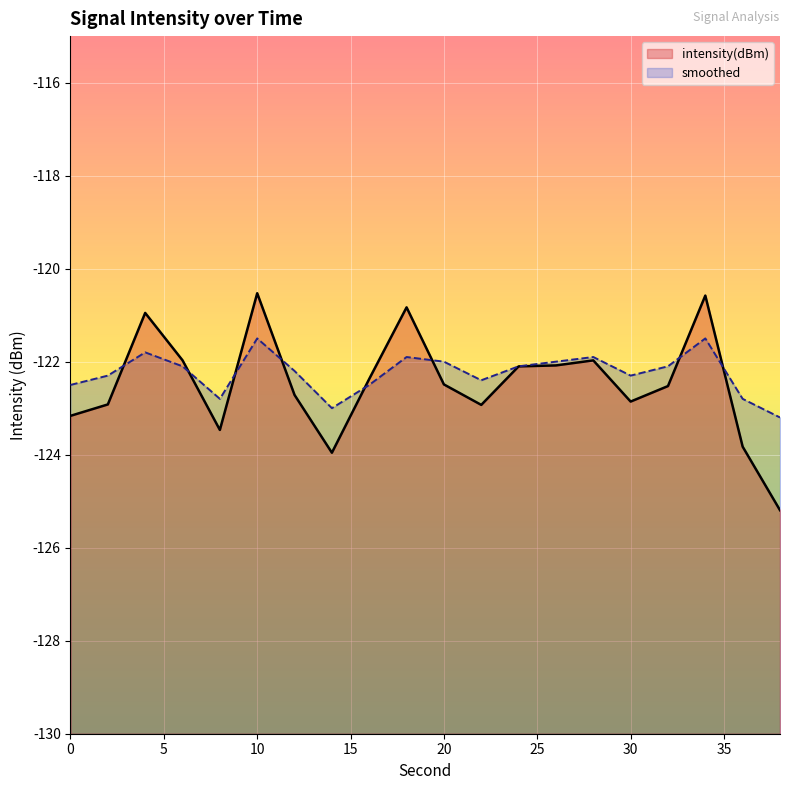

At which label does smoothed reach its peak?

10